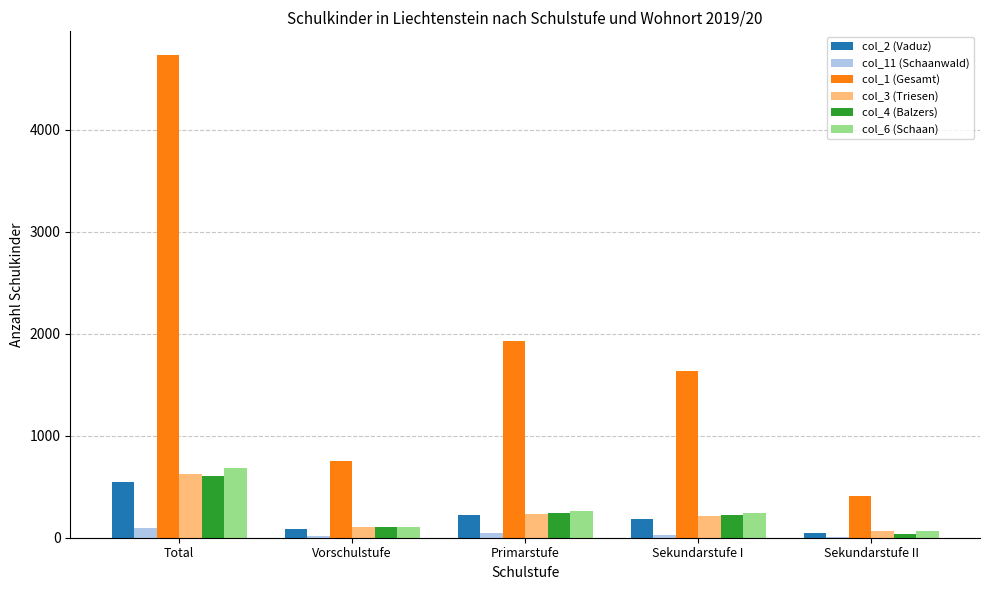

At which category is the sum across all series the highest?

Total